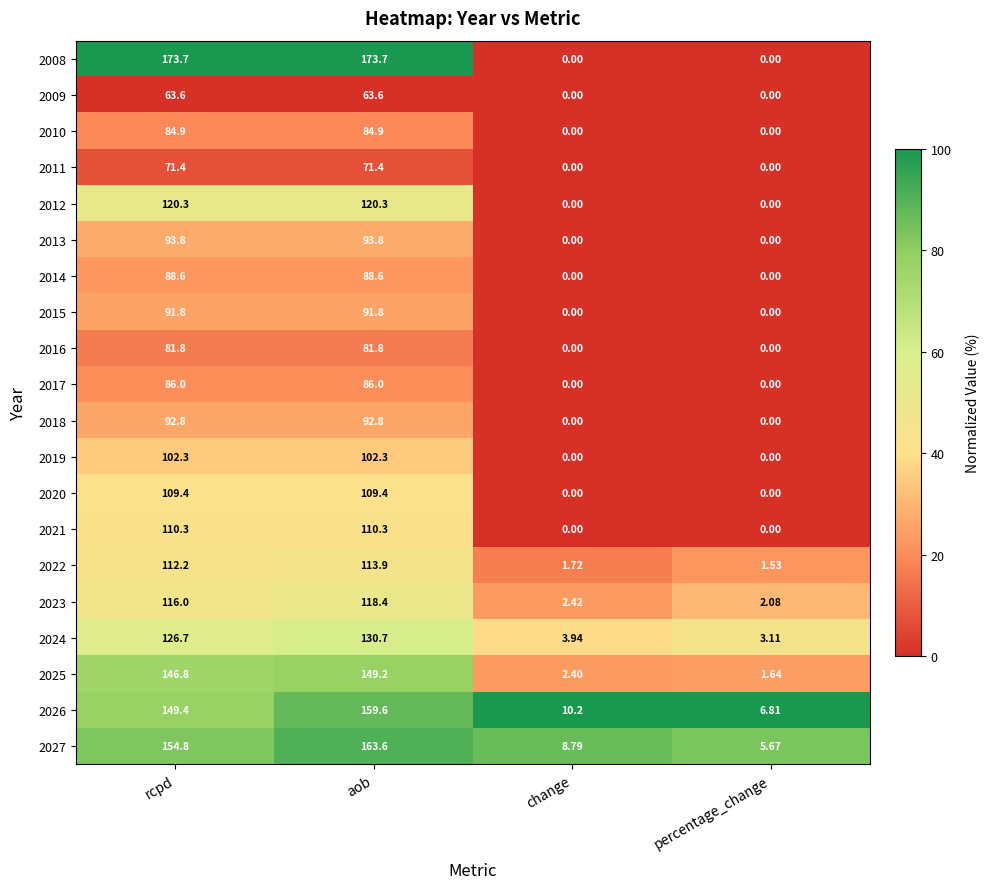

At which category is the sum across all series the highest?

aob